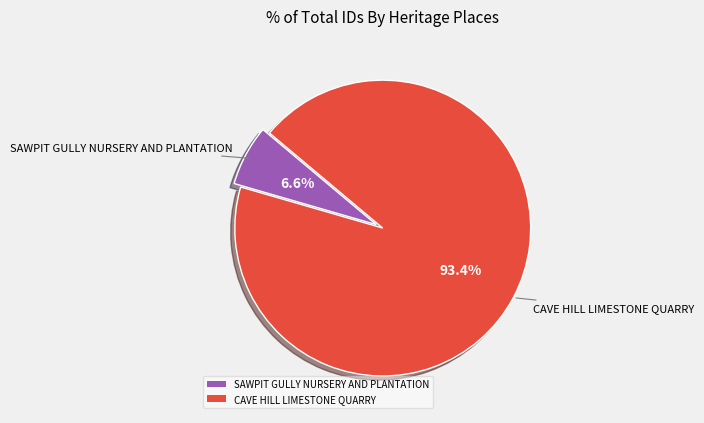

Is it true that SAWPIT GULLY NURSERY AND PLANTATION is 21% of the pie?

False